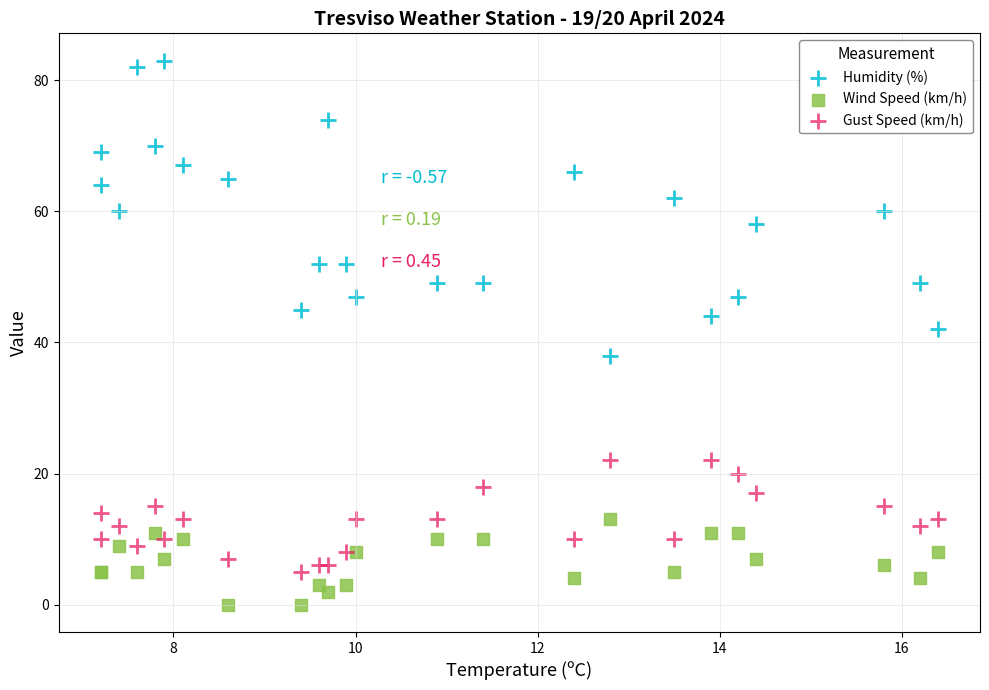

Which series contains the lowest Y value?

Wind Speed (km/h)